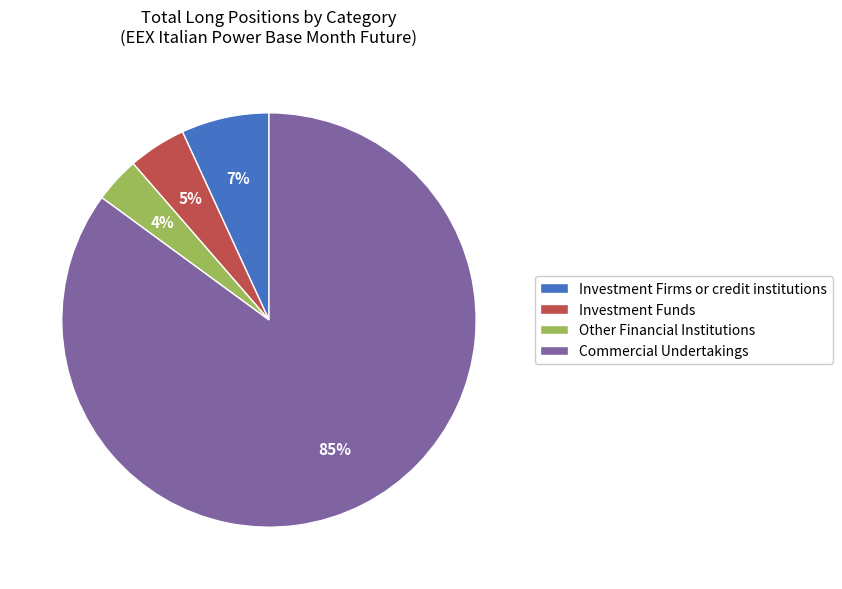

Between Investment Firms or credit institutions and Other Financial Institutions, which is larger?

Investment Firms or credit institutions